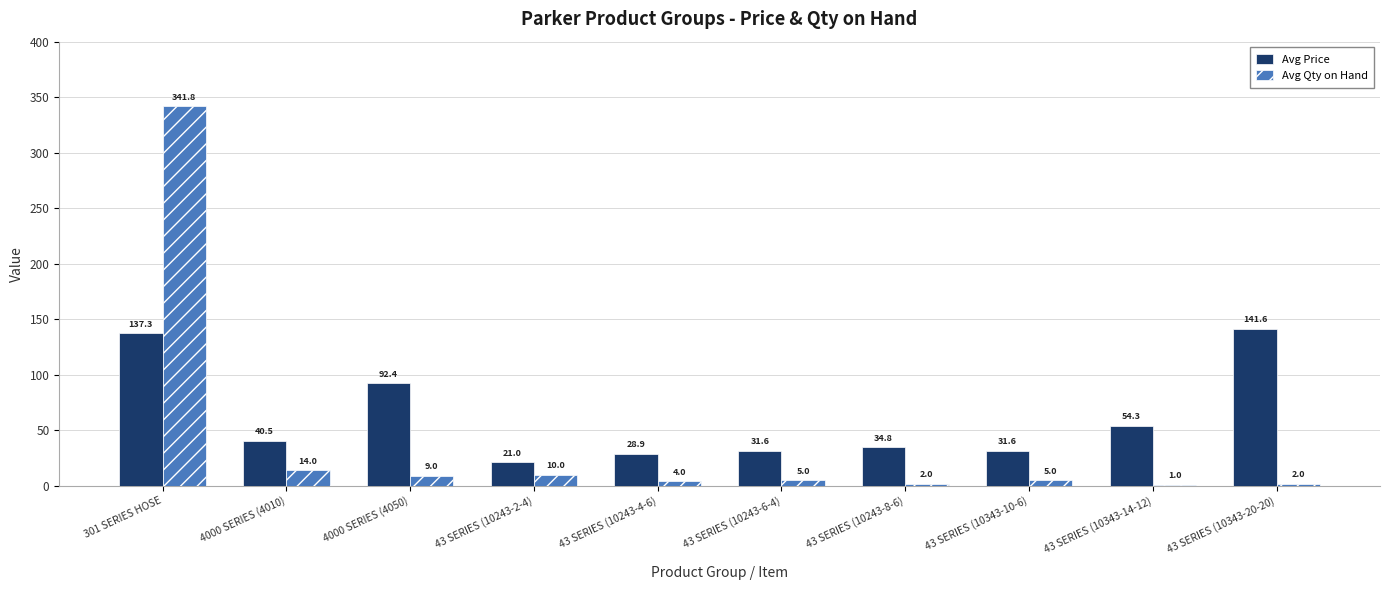

Which series changed the most between 43 SERIES (10243-2-4) and 43 SERIES (10343-14-12)?

Avg Price